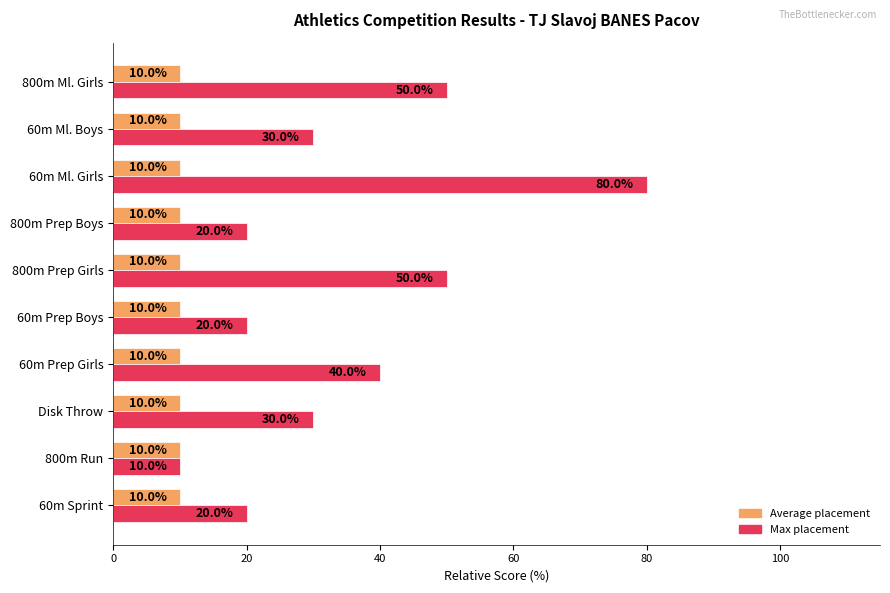

Which series has the widest spread of values?

Max placement